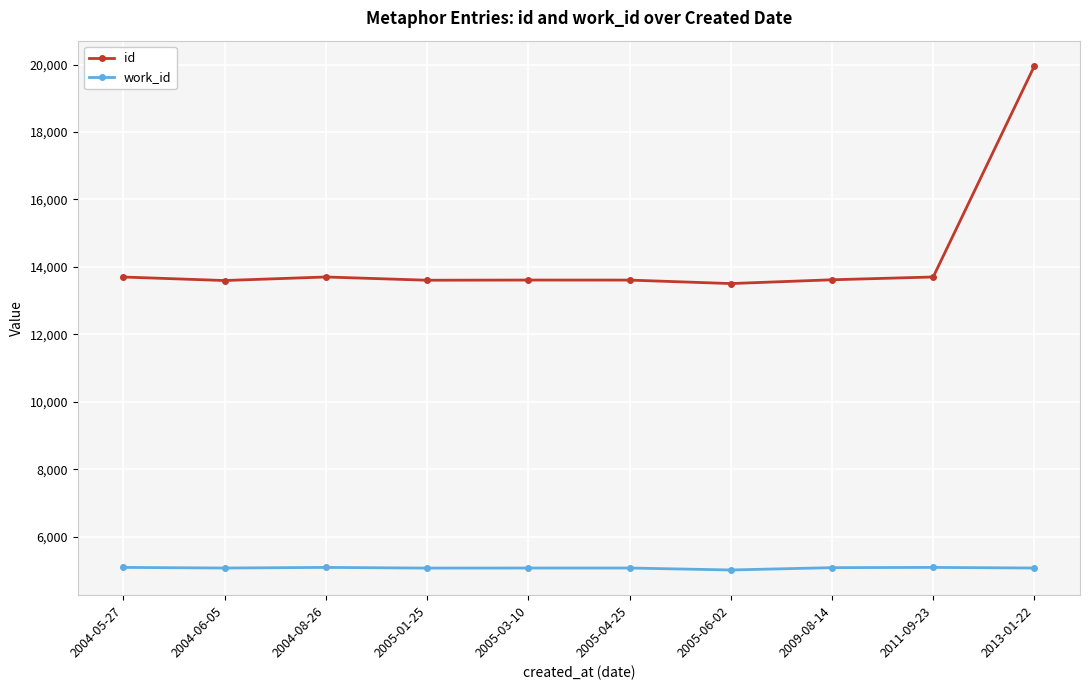

What is the difference between the maximum and minimum values in the id series?

6455